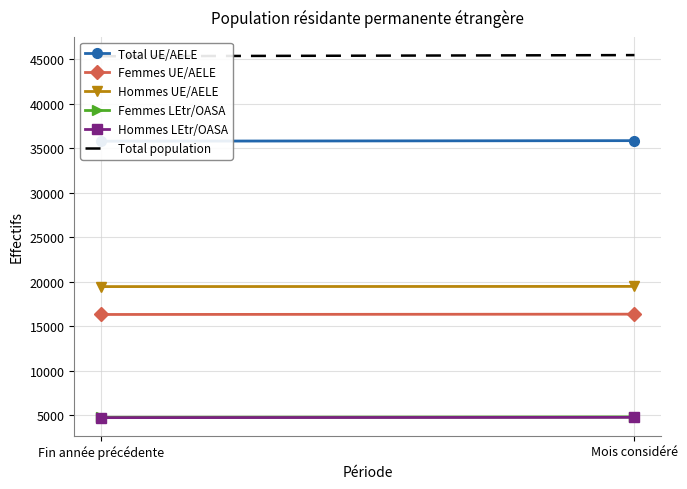

How many data points in Femmes LEtr/OASA are less than 4831?

1